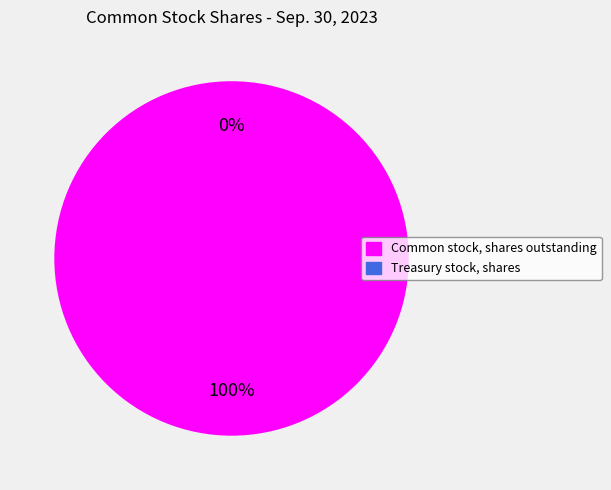

Which category has the biggest portion of the pie?

Common stock, shares outstanding